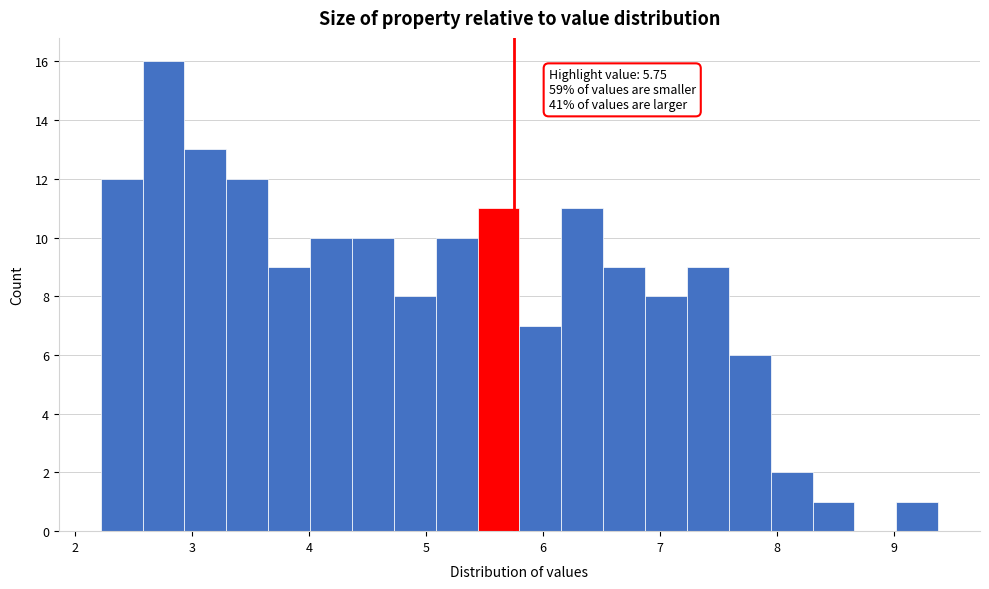

Read against the x-axis, roughly where is the centre of the tallest bar?

2.8